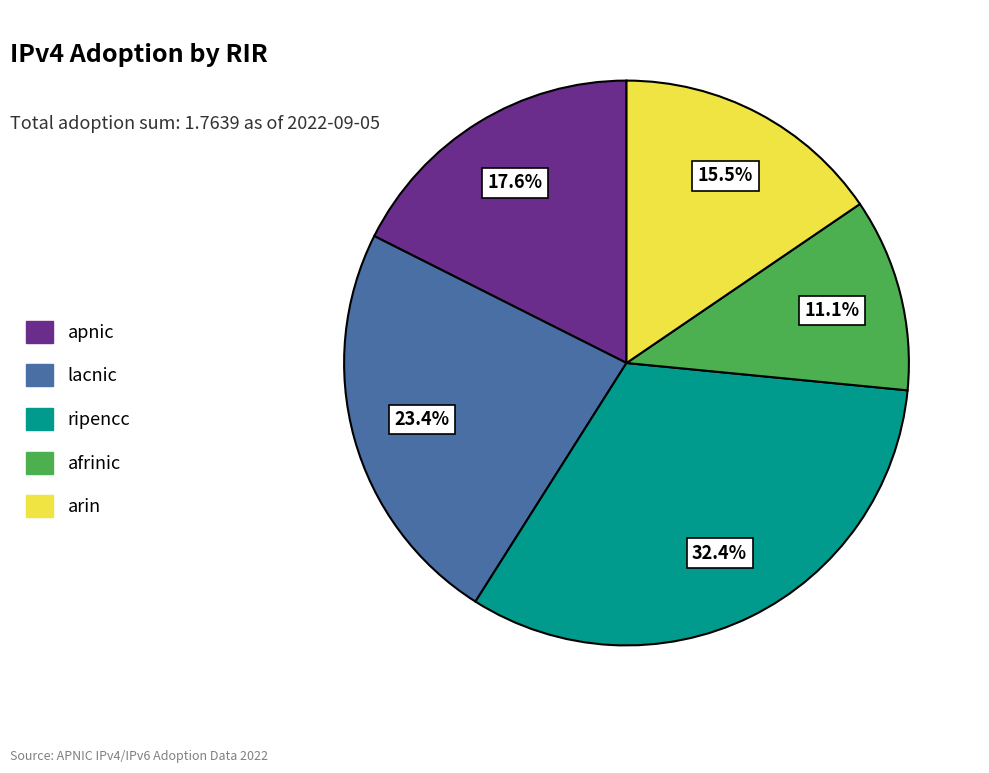

The arin slice represents 4% of the pie. True or false?

False